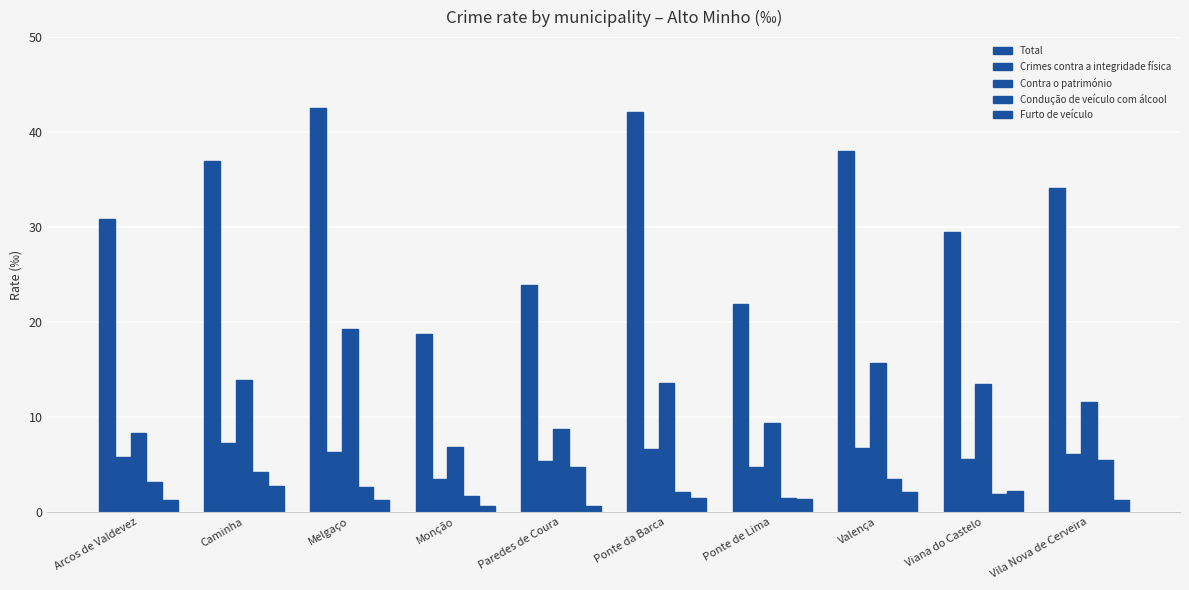

How many data points in Total are less than 34?

5